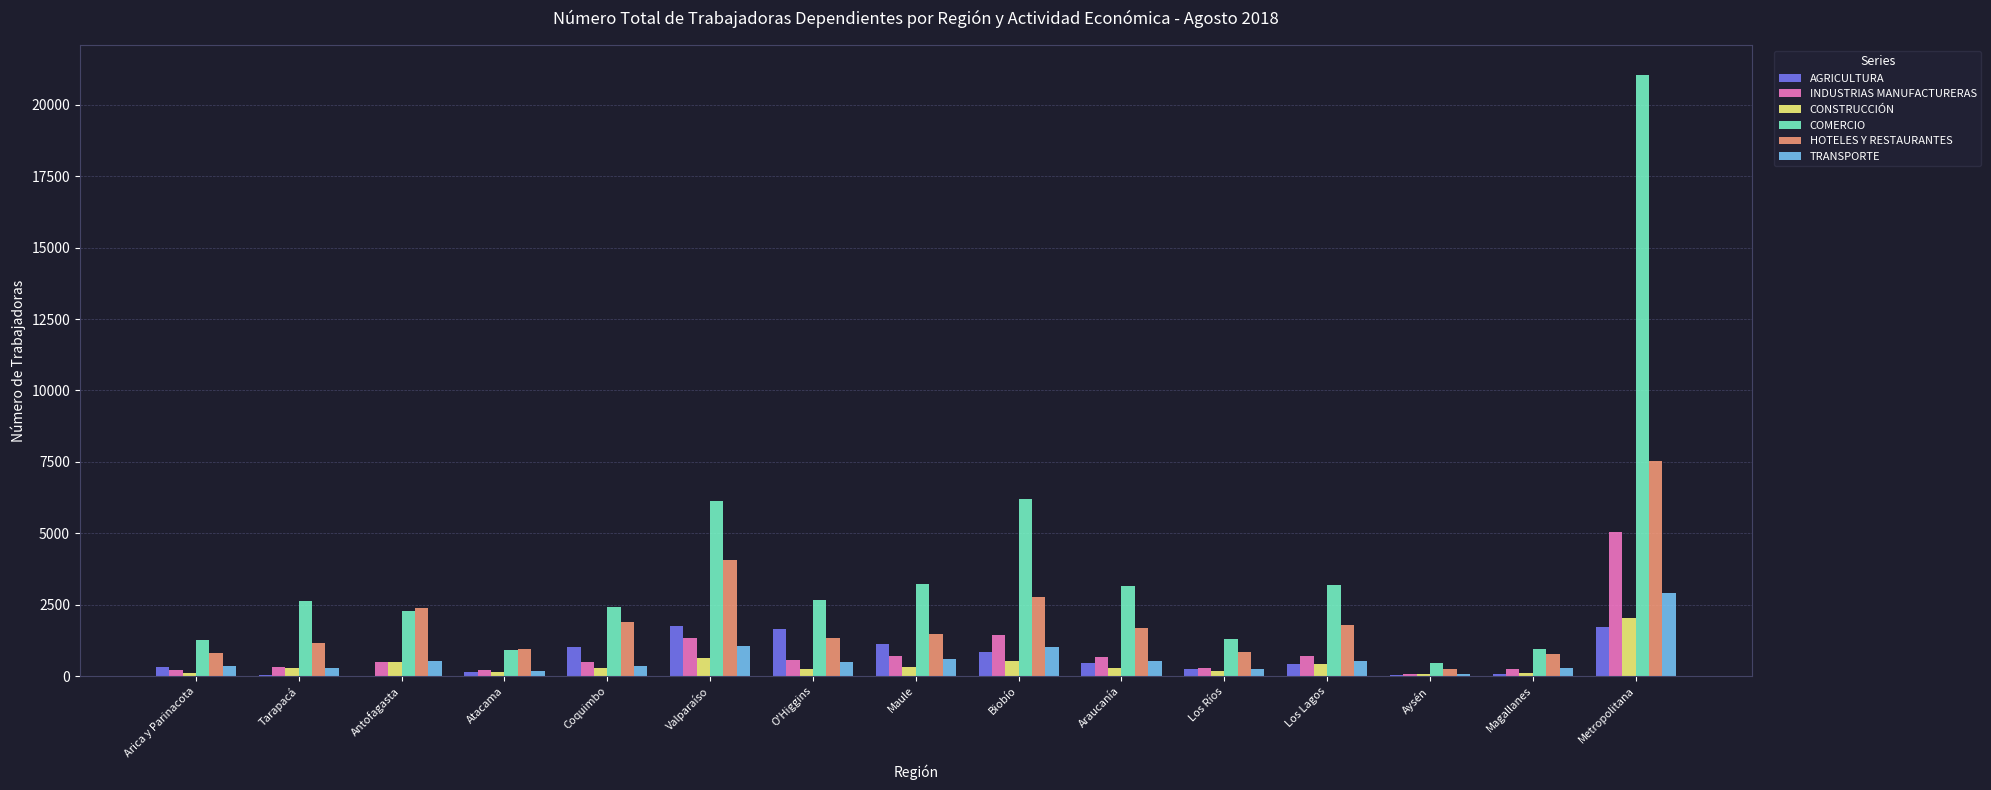

What value does the TRANSPORTE series have at O'Higgins, to the nearest 50?

500